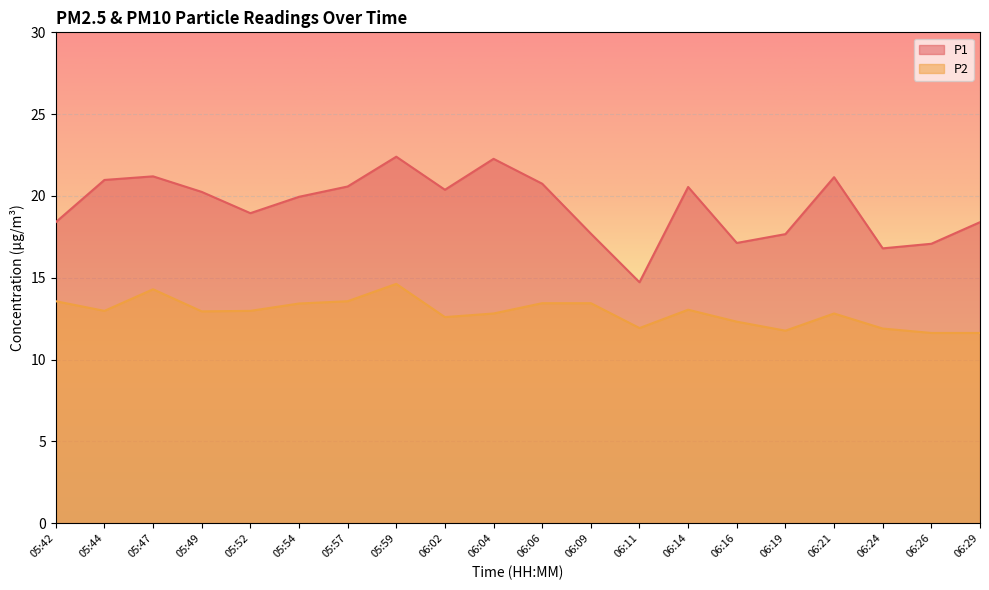

Which series changed the most between 05:52 and 06:02?

P1